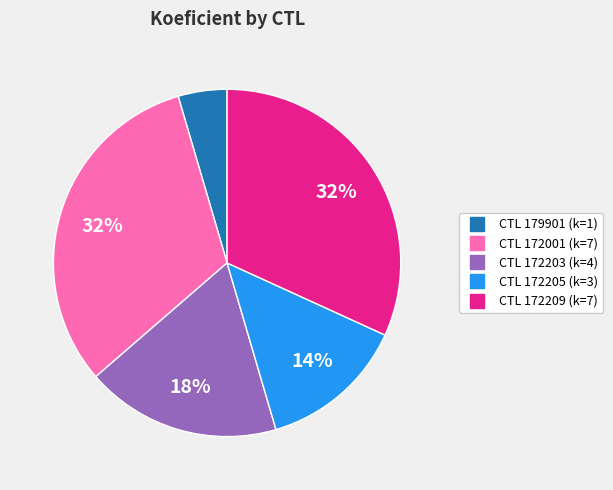

How many slices are in this pie chart?

5